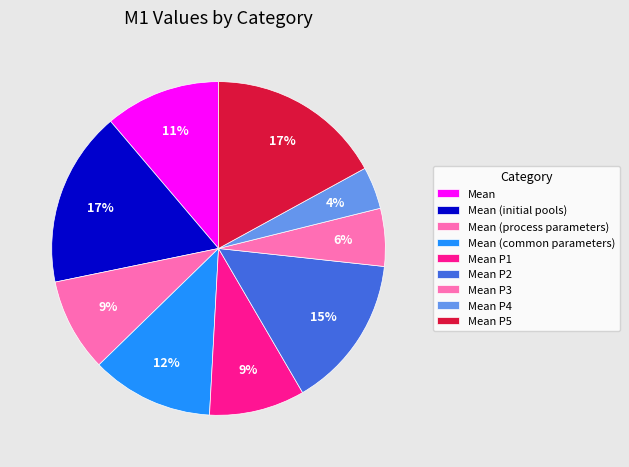

How many slices are in this pie chart?

9